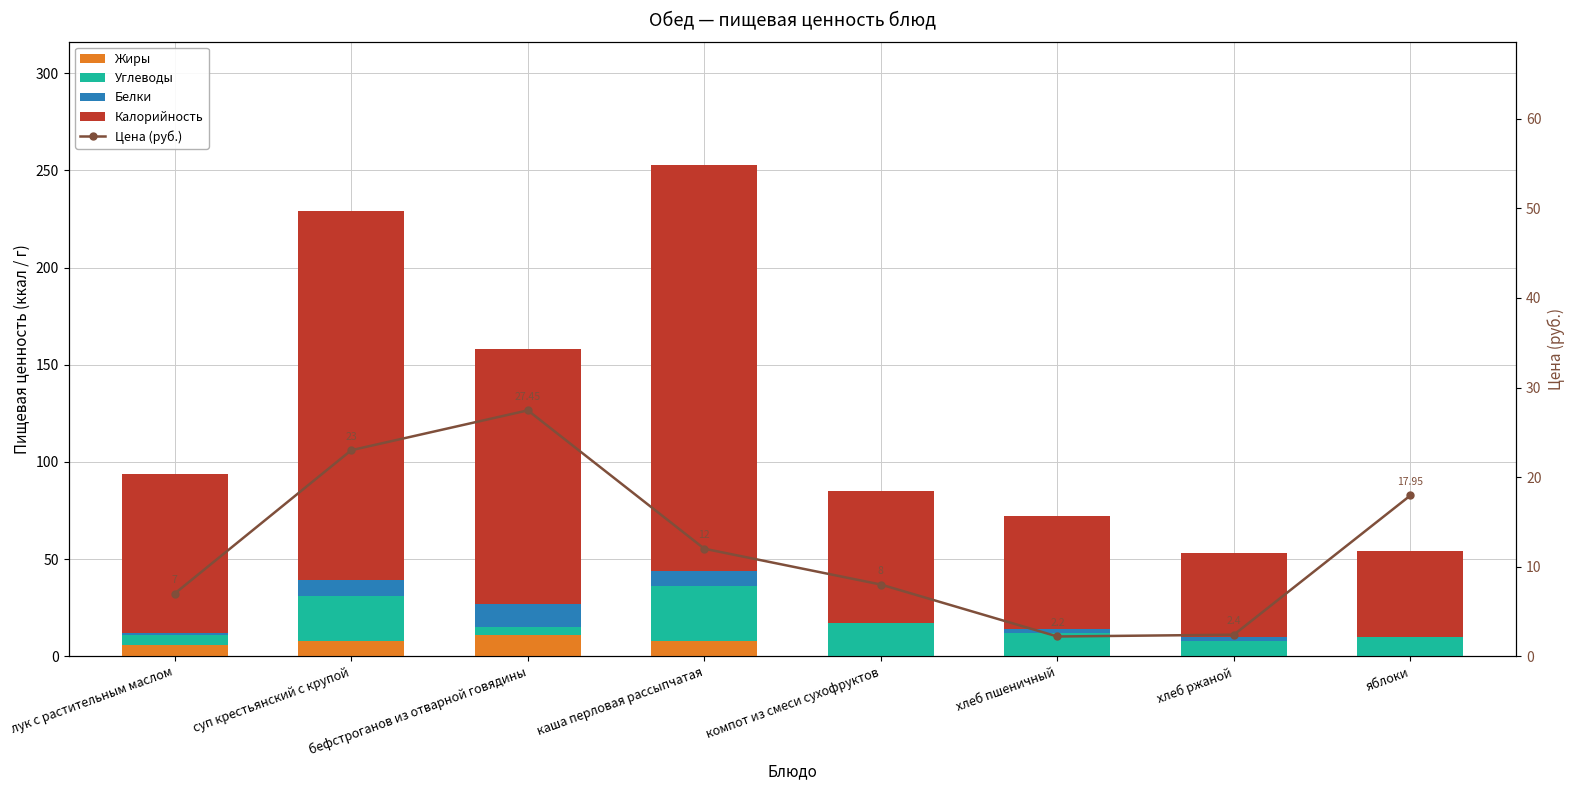

What is the label of the 2nd bar from the right?

хлеб ржаной